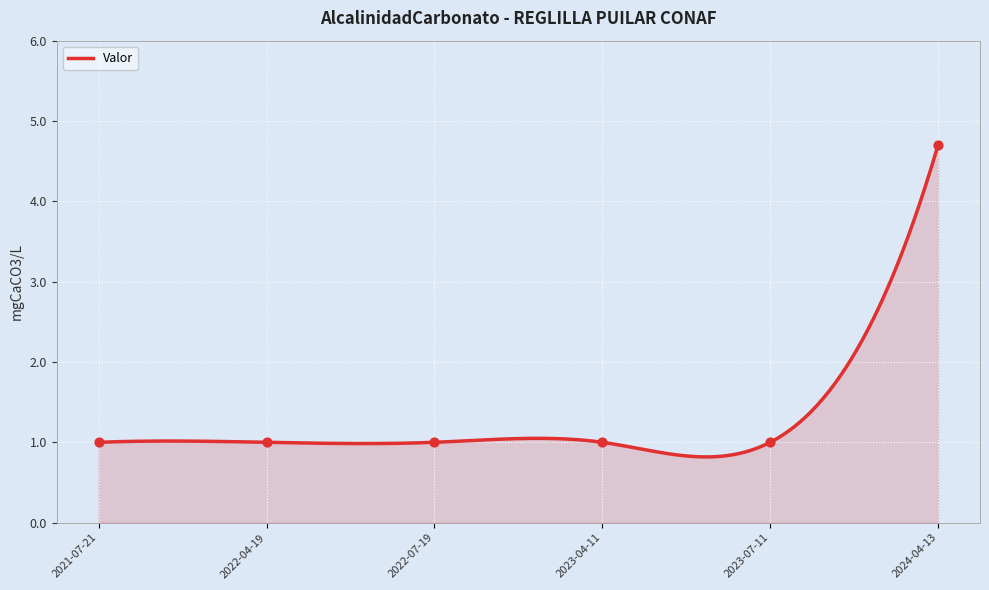

What is the ratio of the value at 2024-04-13 to the value at 2022-07-19?

4.7